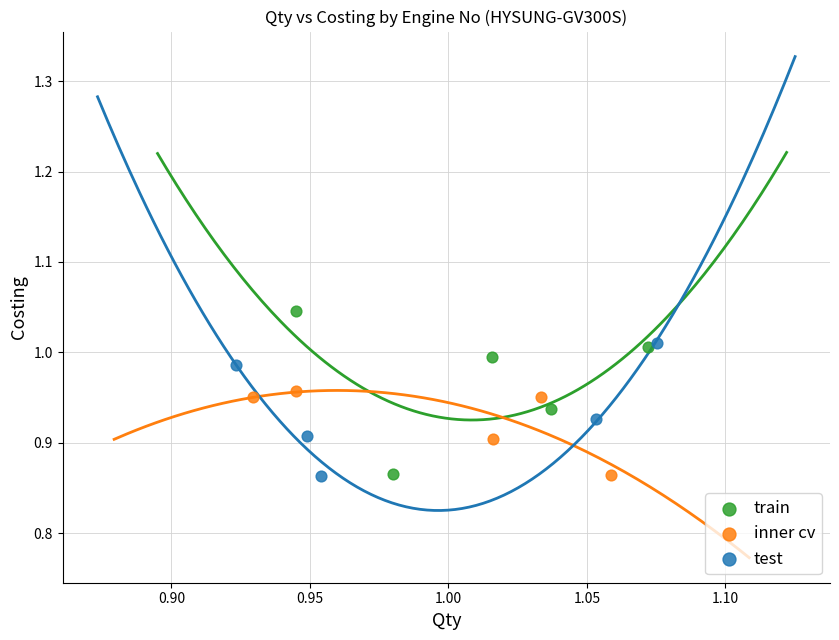

Which series reaches the maximum Y coordinate?

train